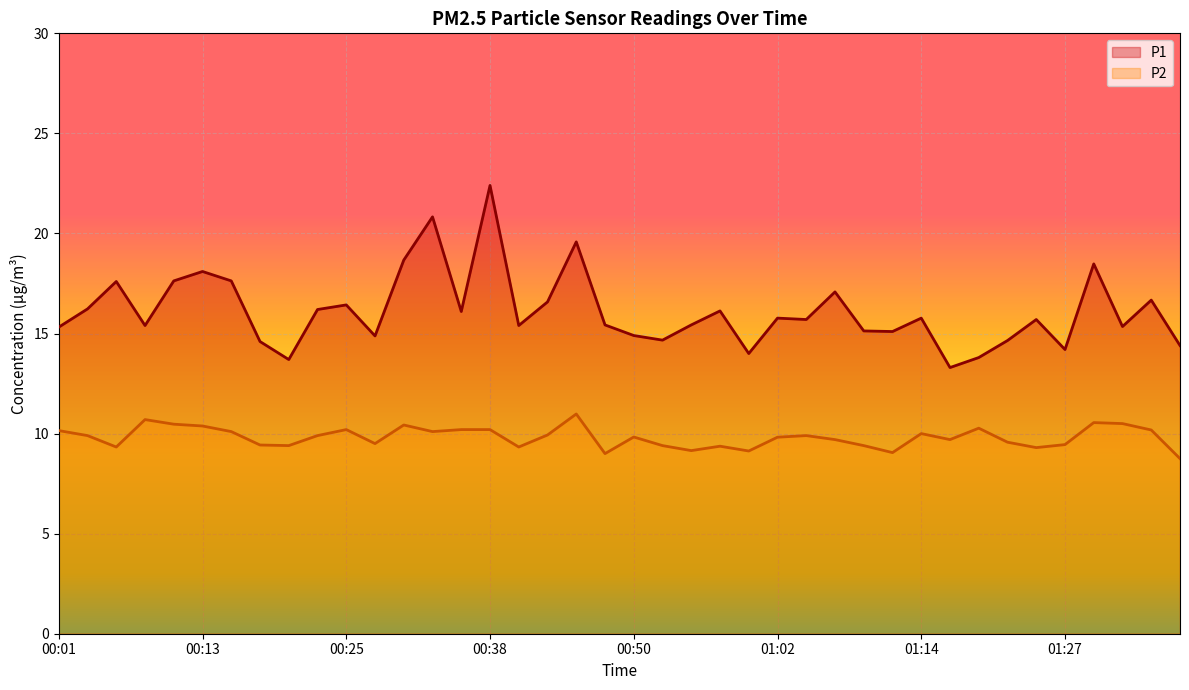

Reading left to right, what are all the values shown in this chart?

P1: 15.3	16.2	17.6	15.4	17.6	18.1	17.6	14.6	13.7	16.2	16.4	14.9	18.7	20.8	16.1	22.4	15.4	16.6	19.6	15.4	14.9	14.7	15.4	16.1	14.0	15.8	15.7	17.1	15.1	15.1	15.8	13.3	13.8	14.7	15.7	14.2	18.5	15.3	16.7	14.4
P2: 10.2	9.9	9.3	10.7	10.5	10.4	10.1	9.4	9.4	9.9	10.2	9.5	10.4	10.1	10.2	10.2	9.3	9.9	11.0	9.0	9.8	9.4	9.2	9.4	9.1	9.8	9.9	9.7	9.4	9.1	10.0	9.7	10.3	9.6	9.3	9.4	10.6	10.5	10.2	8.8